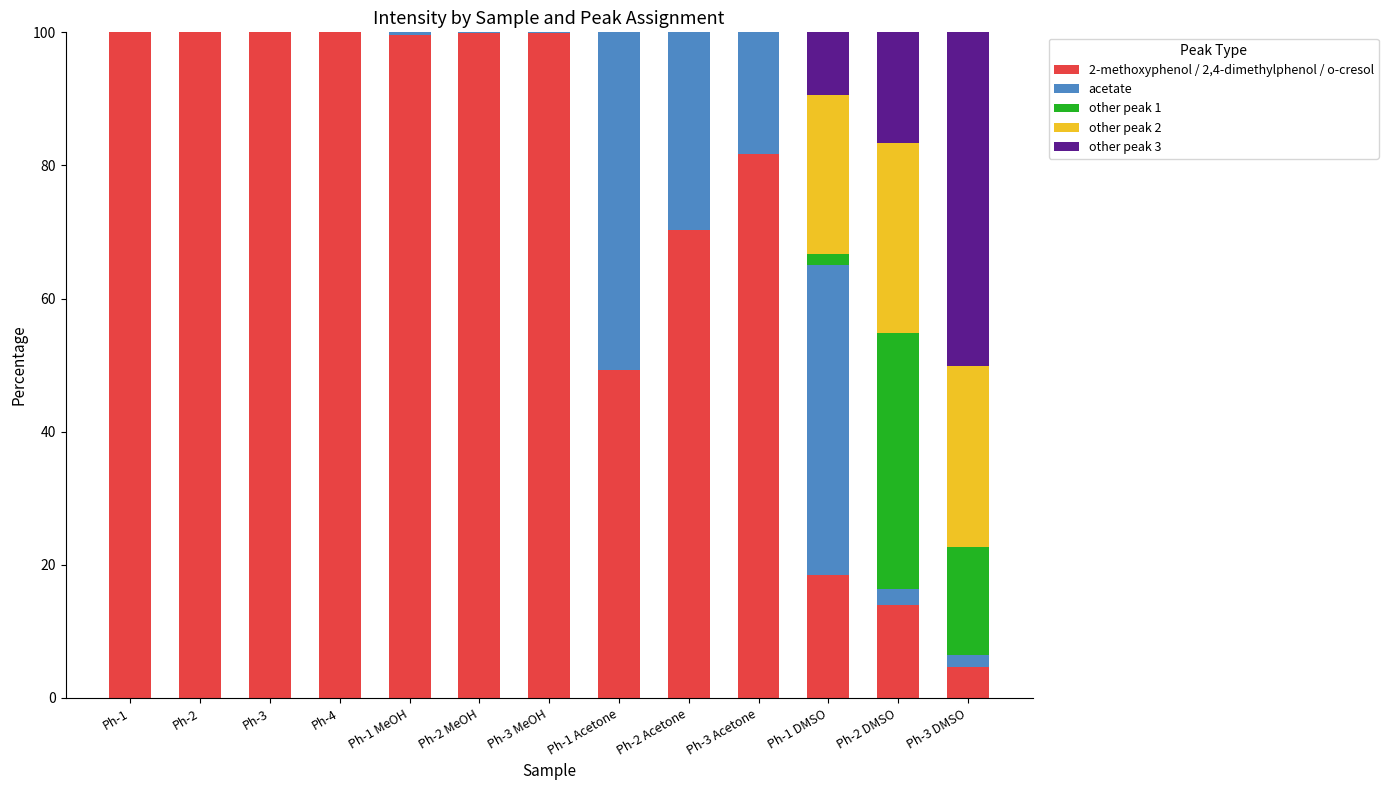

What is the total value across all series at Ph-2?

100.0